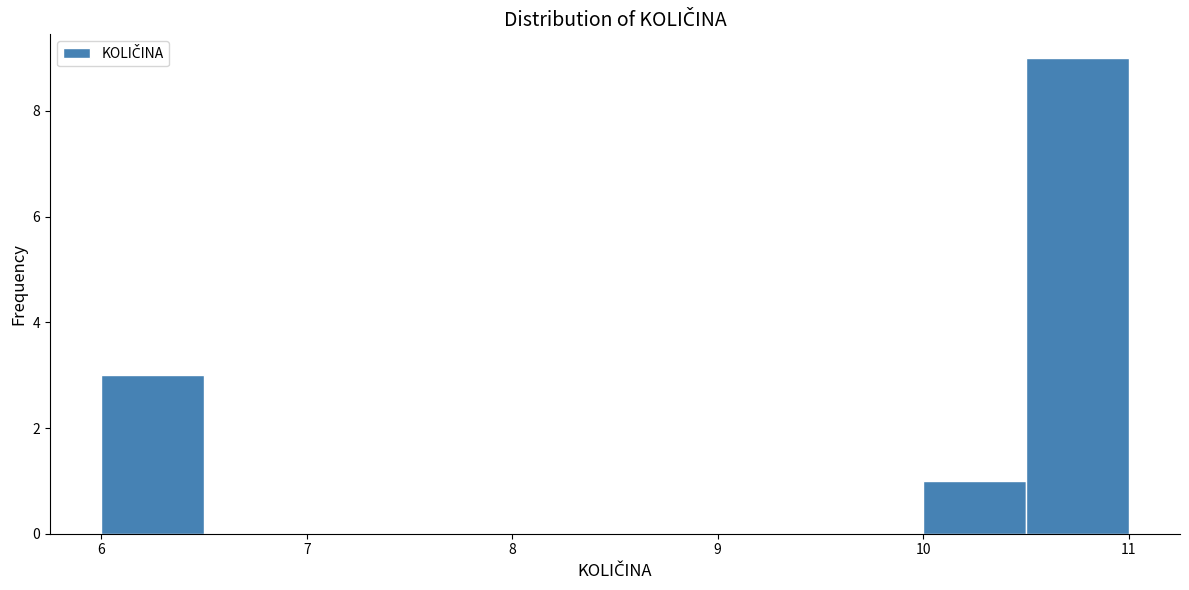

Reading left to right, list every bar in this chart as the range it spans on the x-axis followed by its height. The values are not printed on the chart, so give them approximately, as read against the axis.

6.0 to 6.5: 3
6.5 to 7.0: 0
7.0 to 7.5: 0
7.5 to 8.0: 0
8.0 to 8.5: 0
8.5 to 9.0: 0
9.0 to 9.5: 0
9.5 to 10.0: 0
10.0 to 10.5: 1
10.5 to 11.0: 9